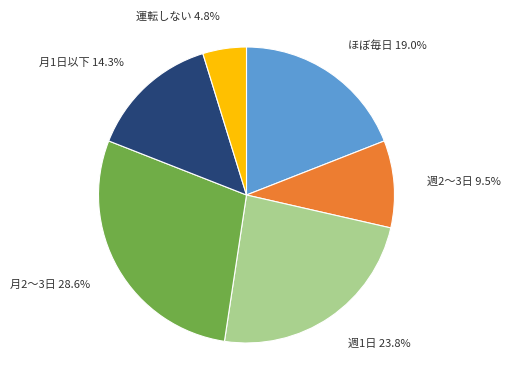

How many slices are in this pie chart?

6